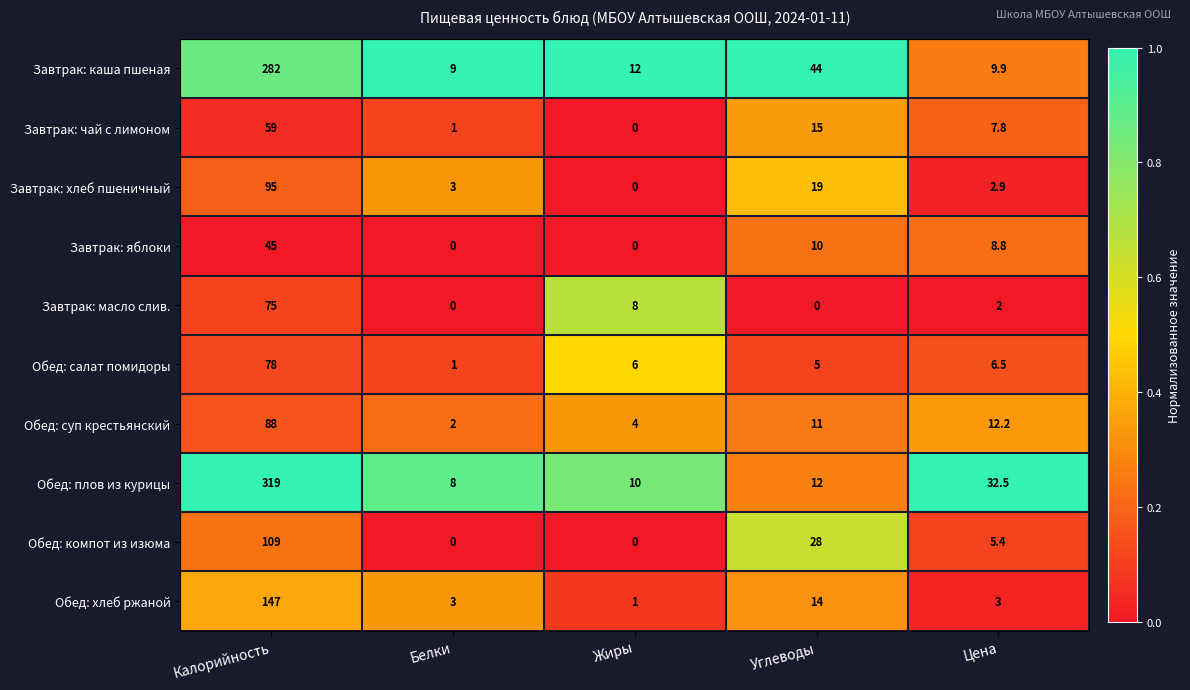

Which series has the largest range (max minus min)?

Обед: плов из курицы